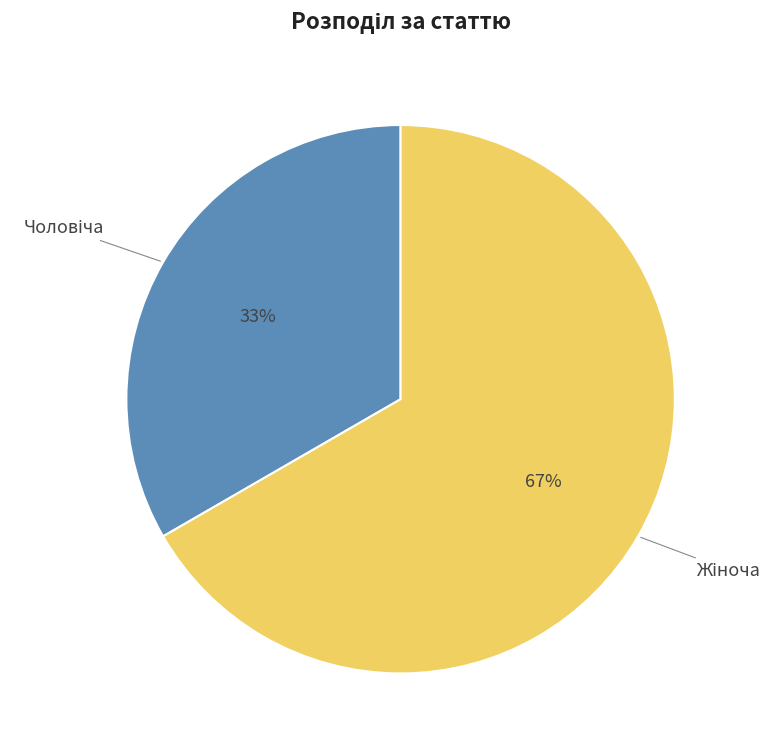

To the nearest percent, what is the average slice percentage?

50%